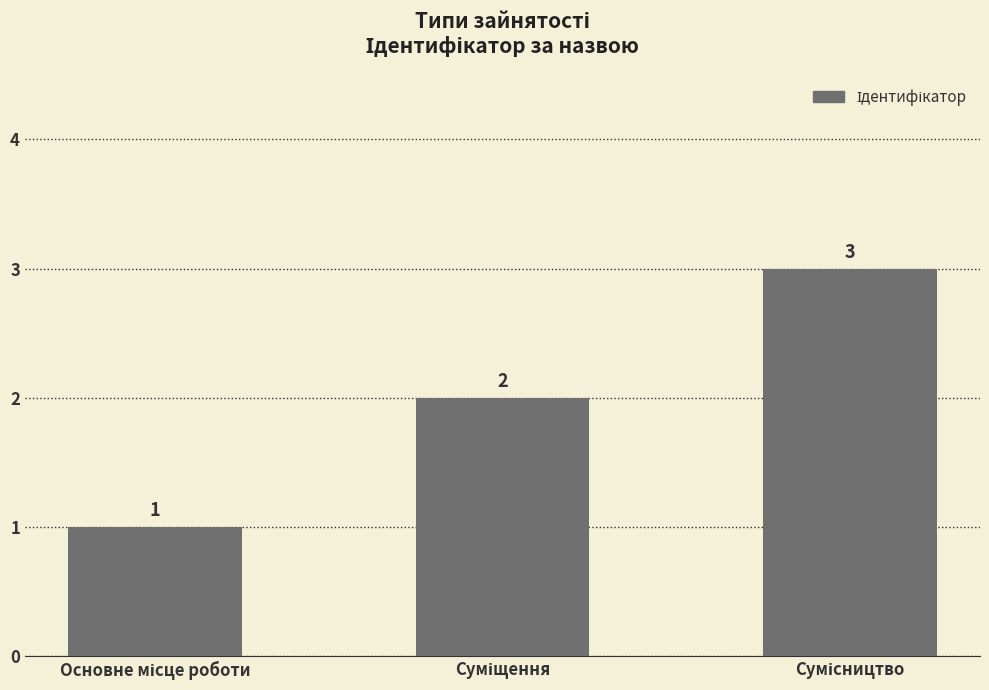

What is the greatest value displayed?

3